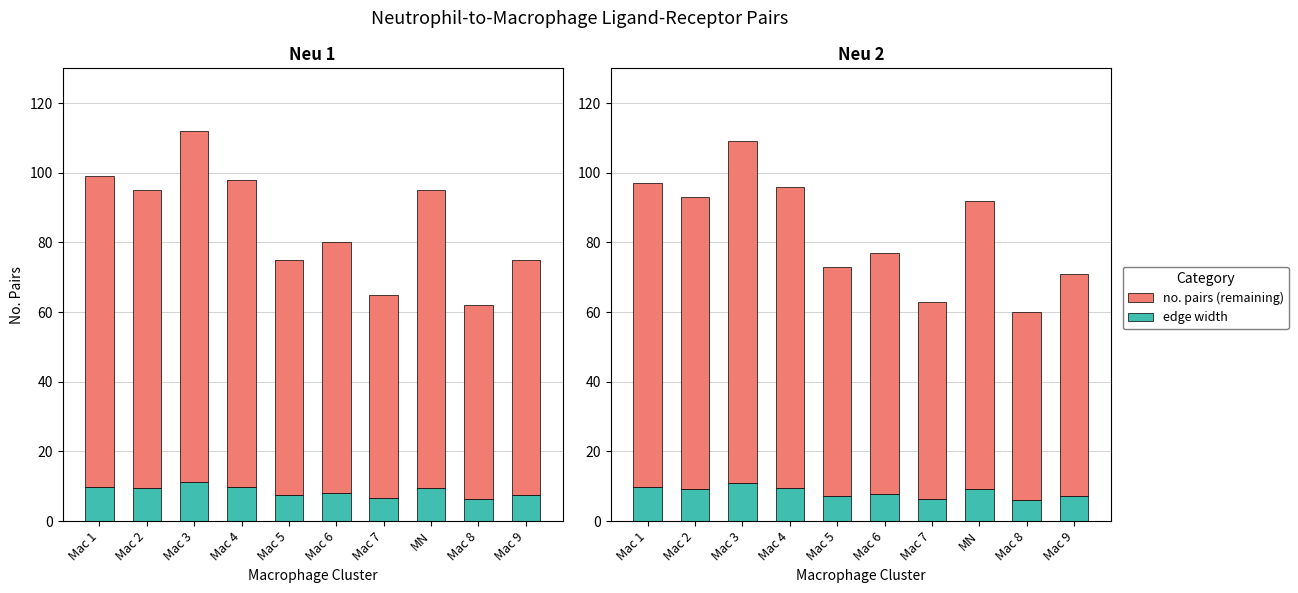

Read the no. pairs (remaining) value at Mac 8.

54.0